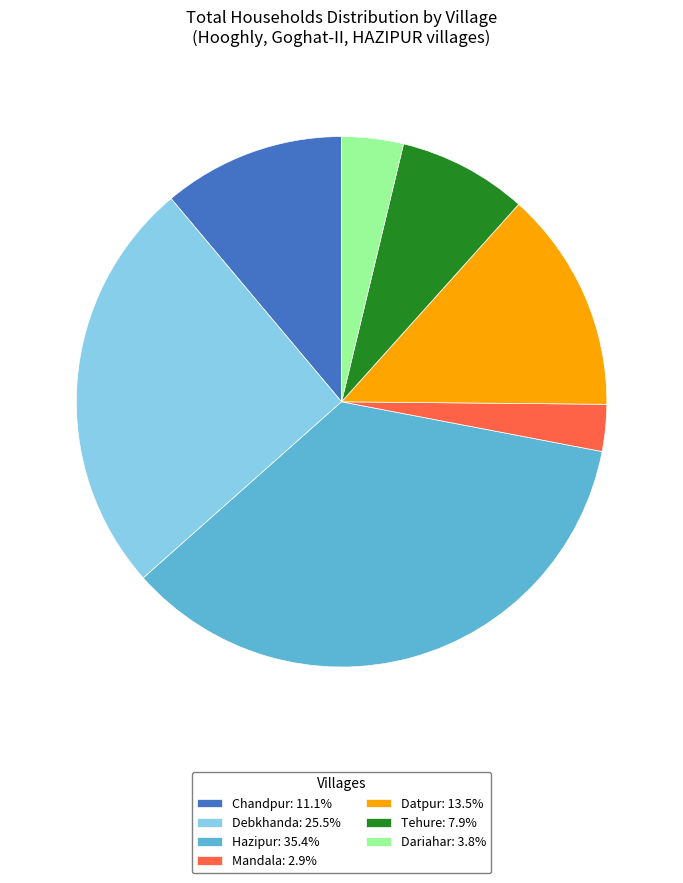

What is the ratio of the value at Debkhanda: 25.5% to the value at Mandala: 2.9%?

8.9